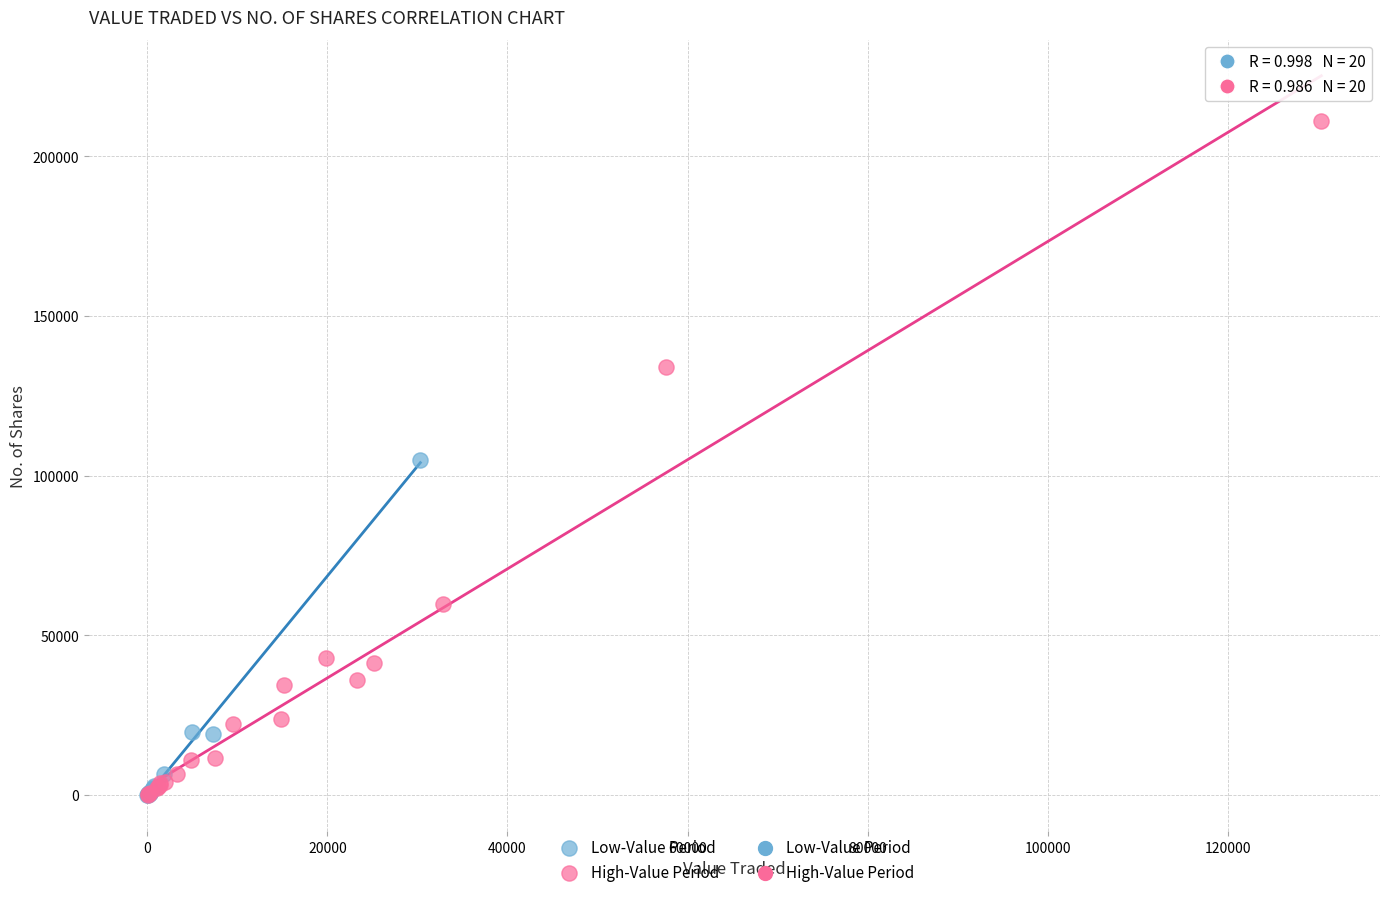

Which series reaches the maximum Y coordinate?

High-Value Period